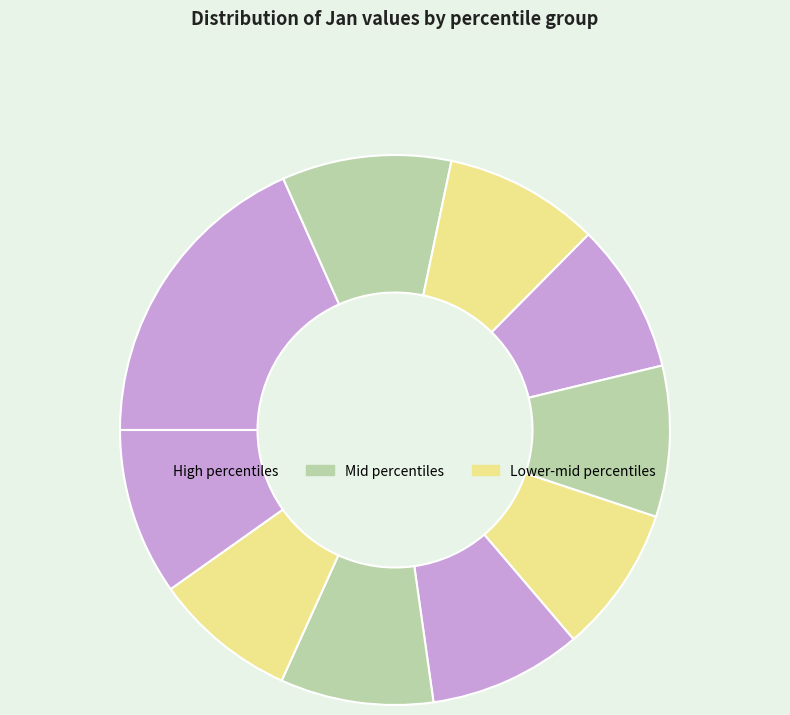

Count the number of slices in the pie.

10